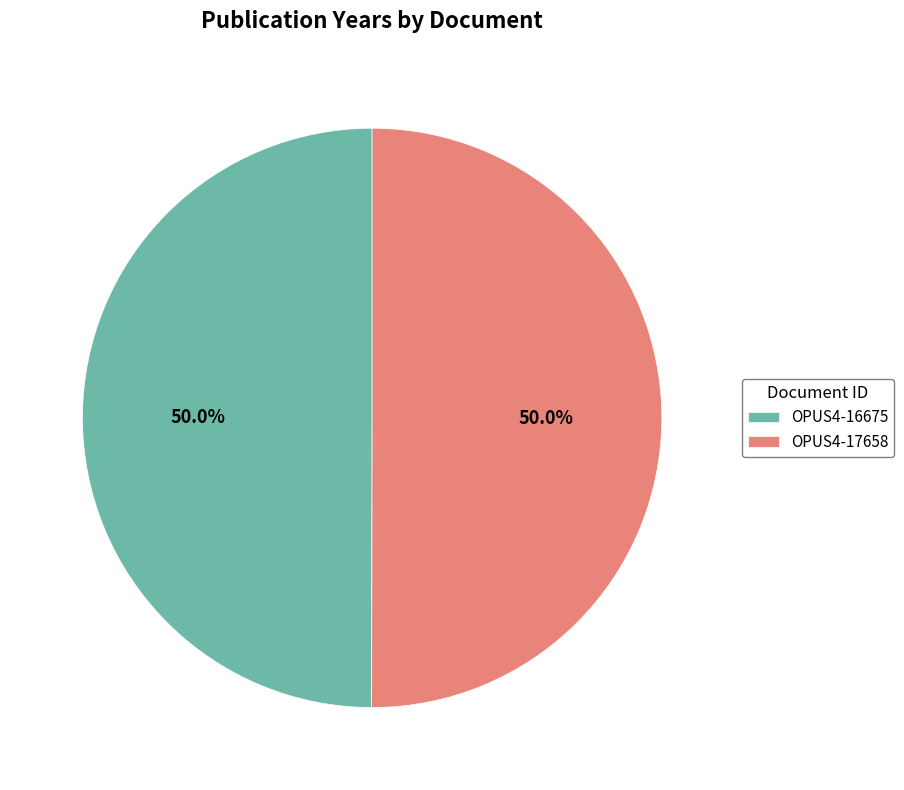

What is the total percentage of OPUS4-16675 and OPUS4-17658?

100.0%